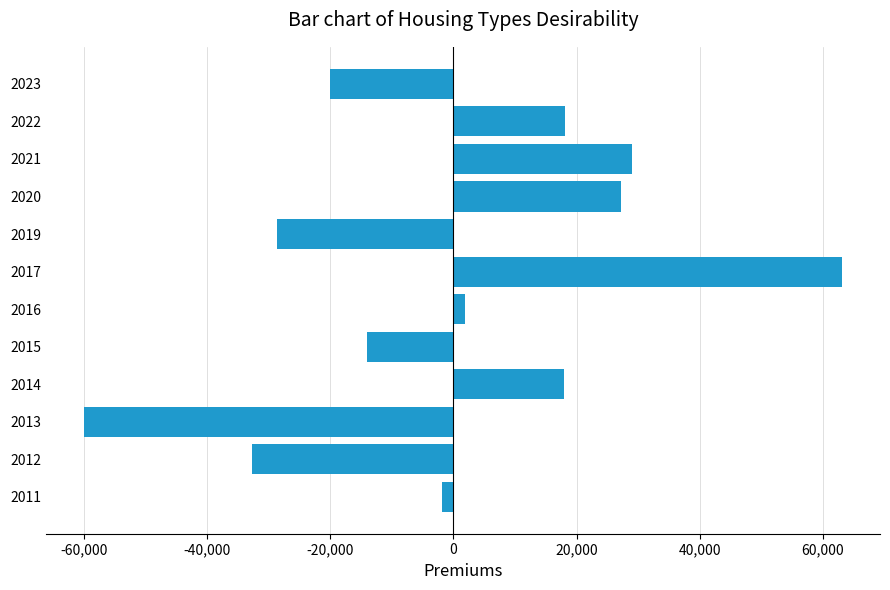

Does the chart contain stacked bars?

No